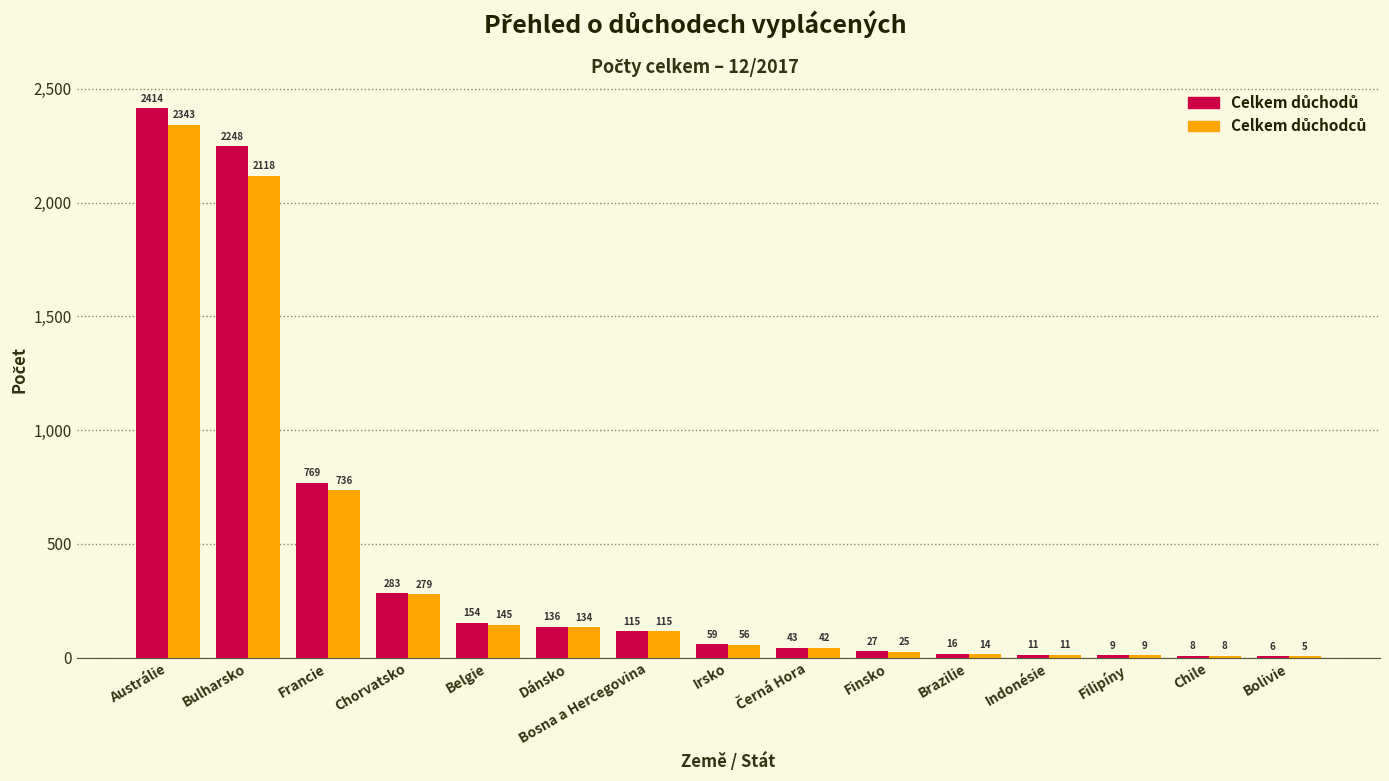

What is the total value across all series at Bolivie?

11